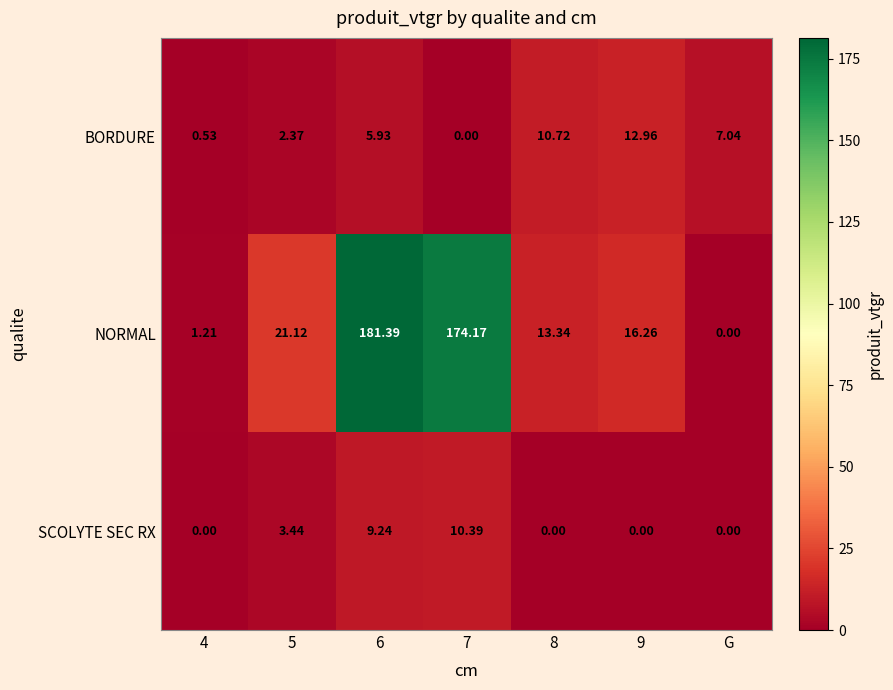

Is the value of BORDURE at 6 greater than the value of NORMAL at 9?

No